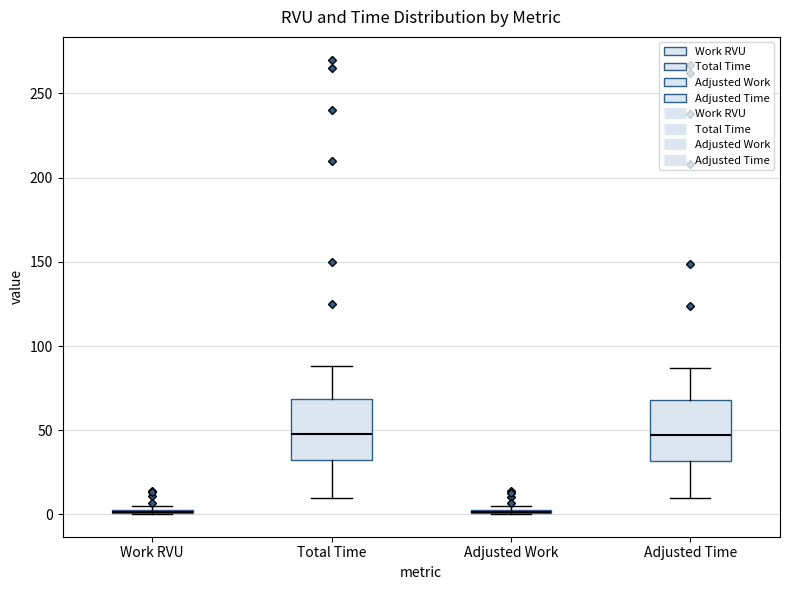

Reading left to right, transcribe this box plot: for each box, give where its median line is, the range the box spans, and where its two whiskers end, as read against the y-axis. The values are not printed on the chart, so give them approximately, as read against the axis.

Work RVU: box collapsed to a line at 0, whiskers 0 to 5
Total Time: median 50, box 30 to 70, whiskers 10 to 90
Adjusted Work: box collapsed to a line at 0, whiskers 0 to 5
Adjusted Time: median 45, box 30 to 70, whiskers 10 to 85